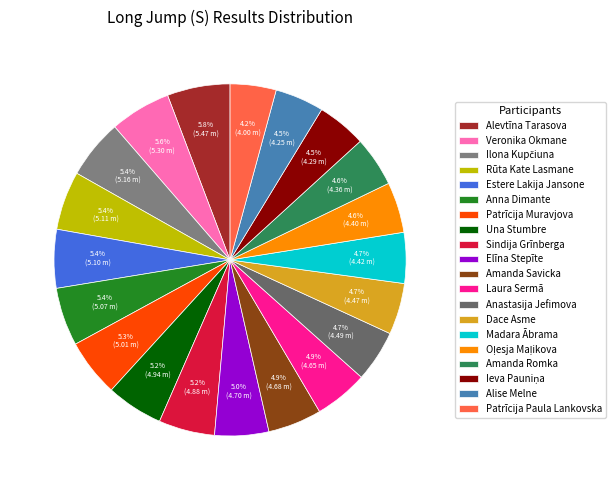

What portion of the pie excludes Rūta Kate Lasmane?

94.6%